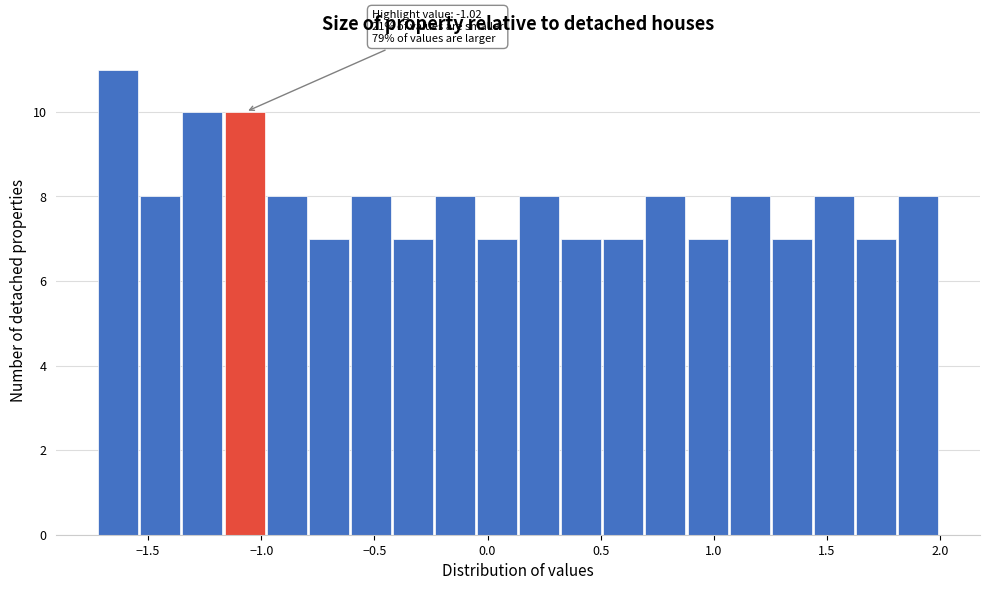

Around what value on the x-axis is the tallest bar? Give the approximate position of its centre, as read against the axis.

-1.65